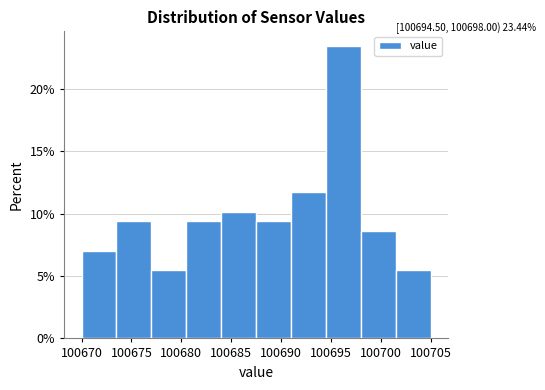

Which range on the x-axis has the tallest bar?

100694.5 to 100698.0